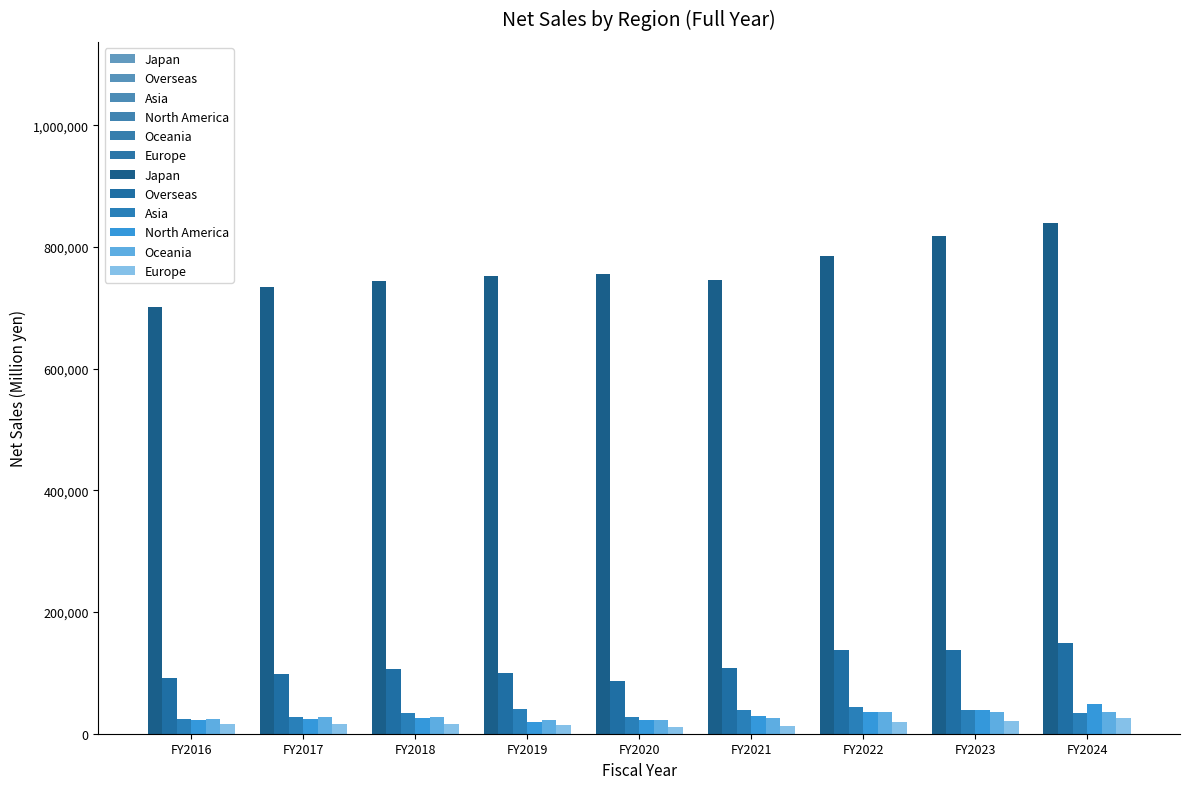

Reading left to right, extract all data points from this chart.

Japan: 701120	733926	743947	752510	756318	745897	785874	817226	839884
Overseas: 91444	97938	106774	99939	86356	108476	136807	138354	148886
Asia: 23833	27485	34510	40758	28065	39282	44553	39272	34419
North America: 23130	24100	26568	20031	22753	29021	34961	38726	48730
Oceania: 24378	26985	27157	22930	22074	25903	35001	36146	35635
Europe: 15719	15340	15469	13572	10797	12025	19095	20902	25692